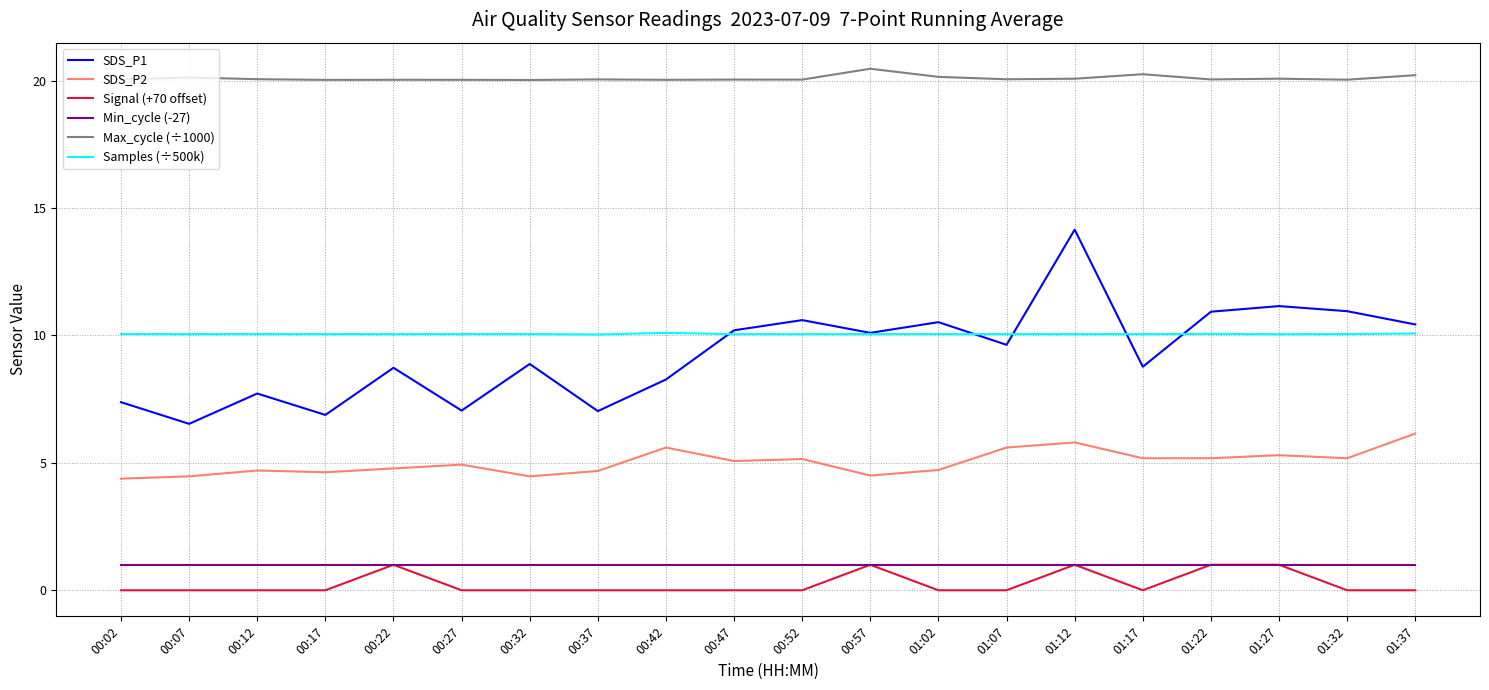

True or false: SDS_P2 and Min_cycle (-27) cross at least once.

False